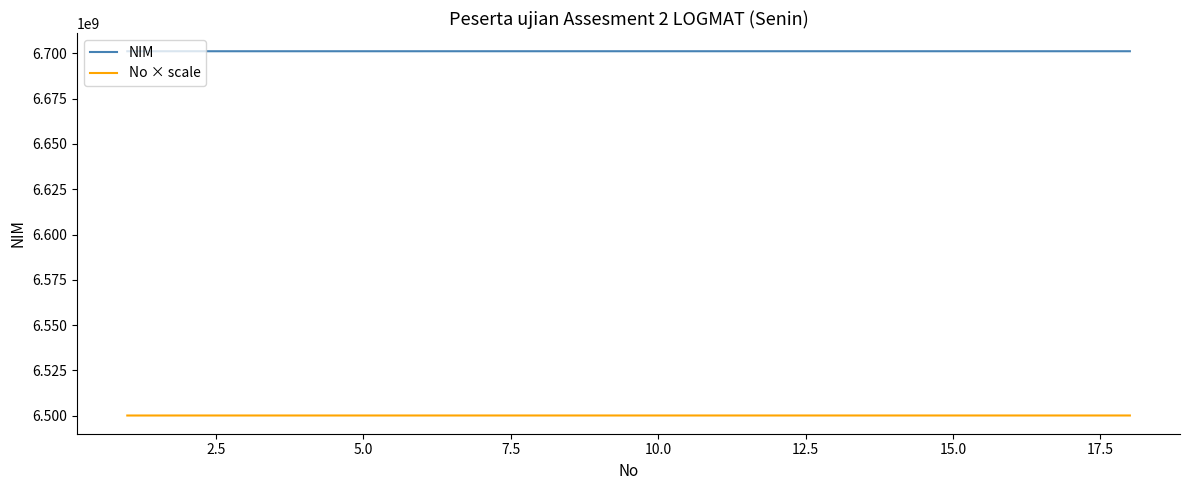

Which series has the largest total across all categories?

NIM